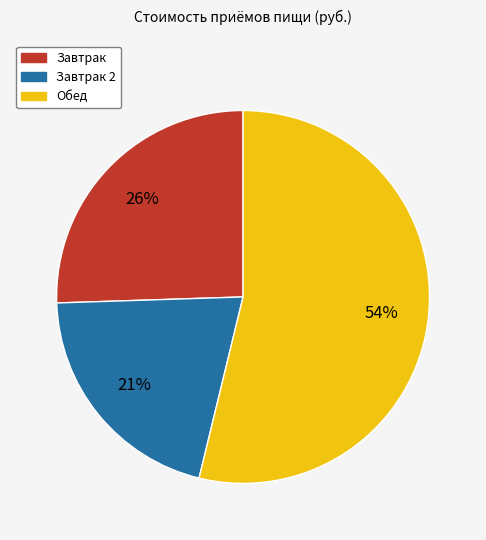

To the nearest percent, what is the average slice percentage?

33%